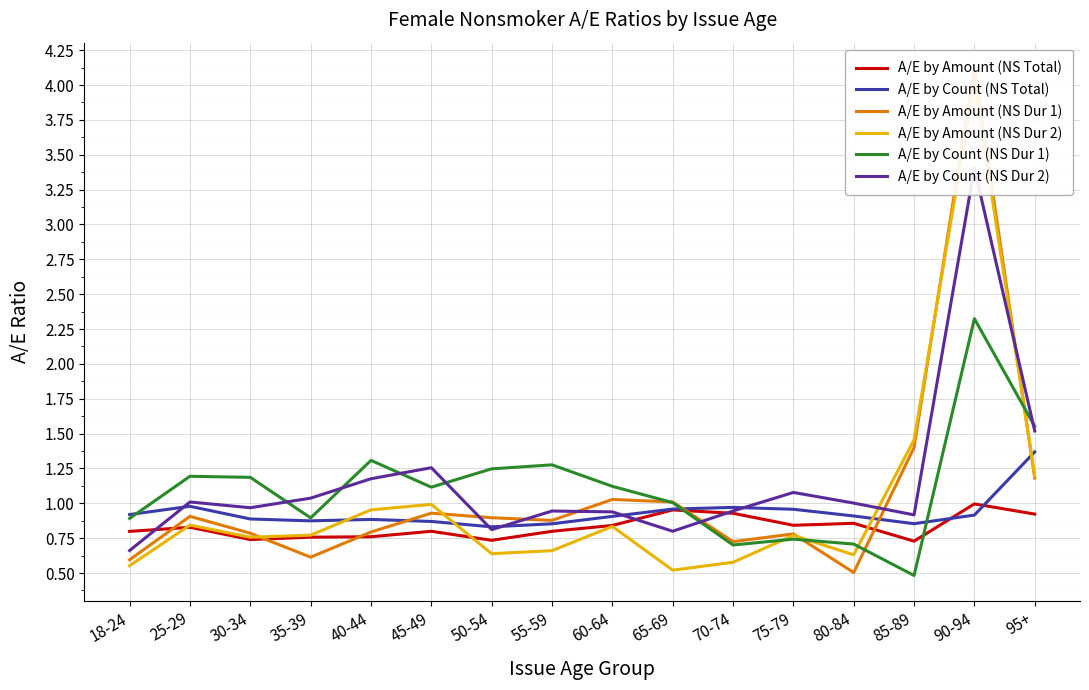

At how many categories does at least one series exceed 1?

14